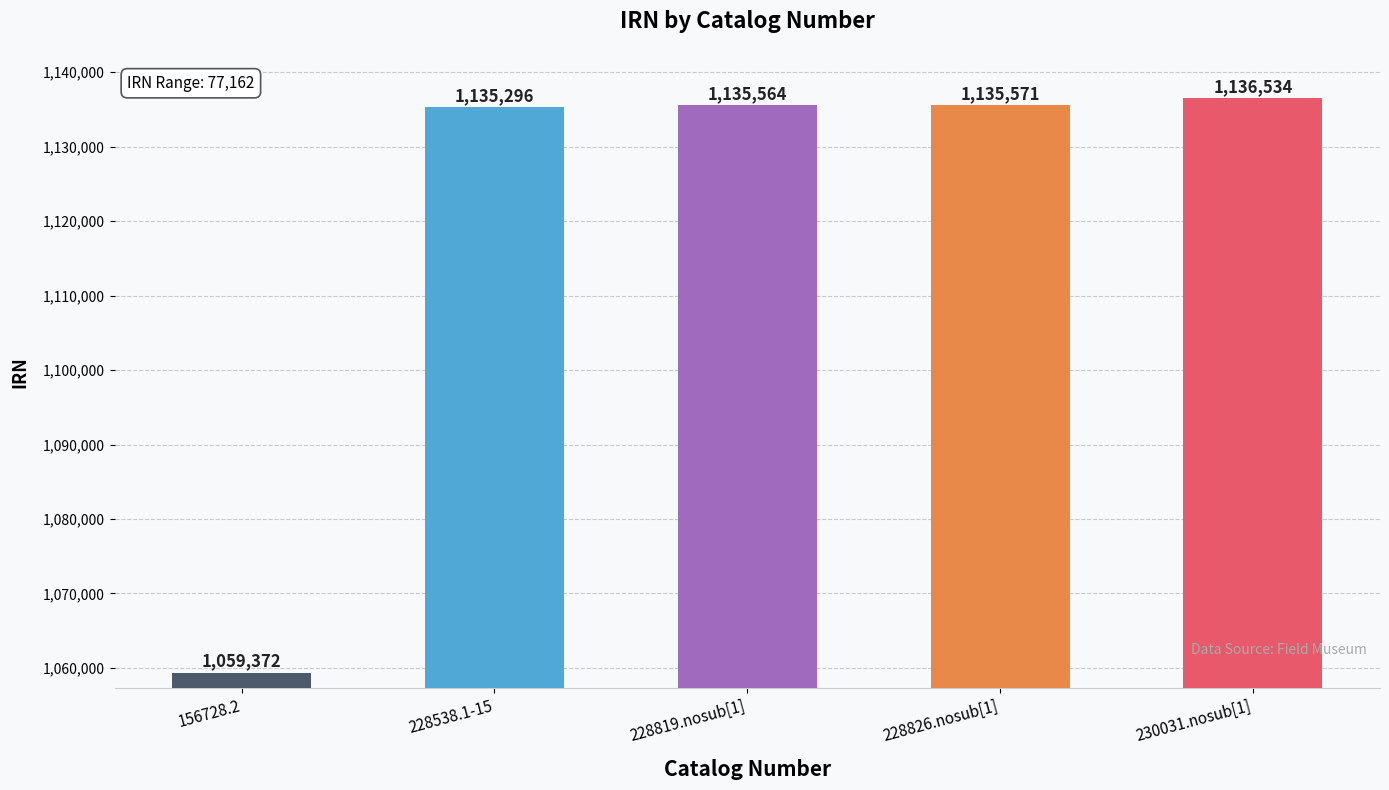

Rank the categories by value from lowest to highest.

156728.2, 228538.1-15, 228819.nosub[1], 228826.nosub[1], 230031.nosub[1]